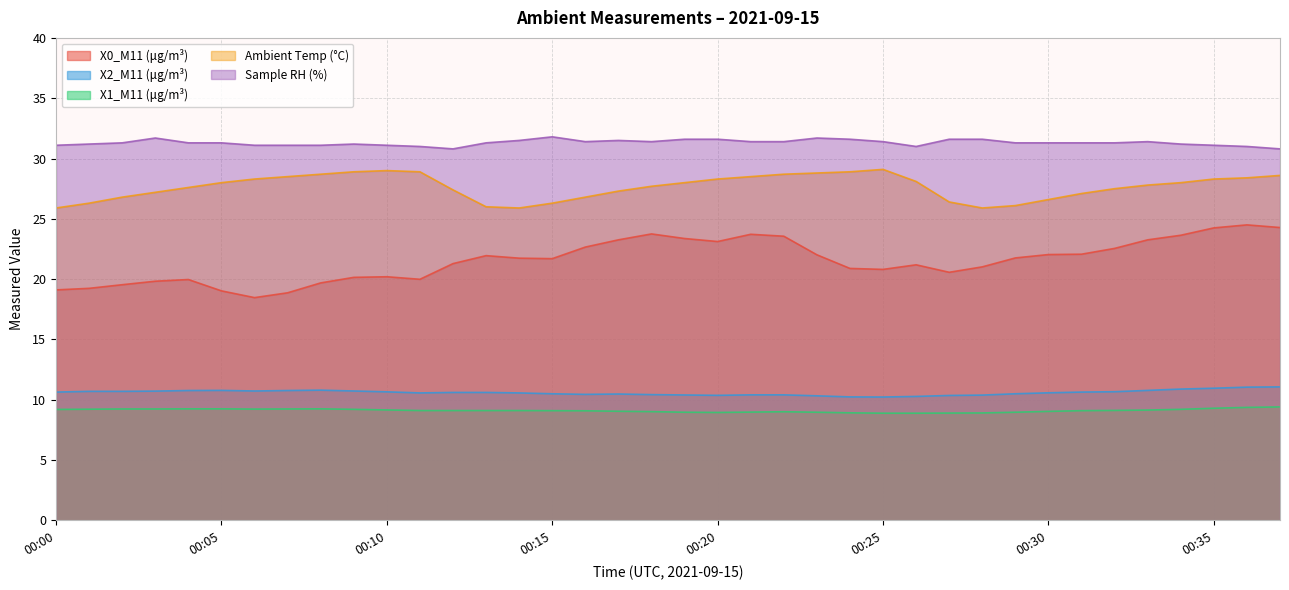

Count the number of categories in the chart.

38